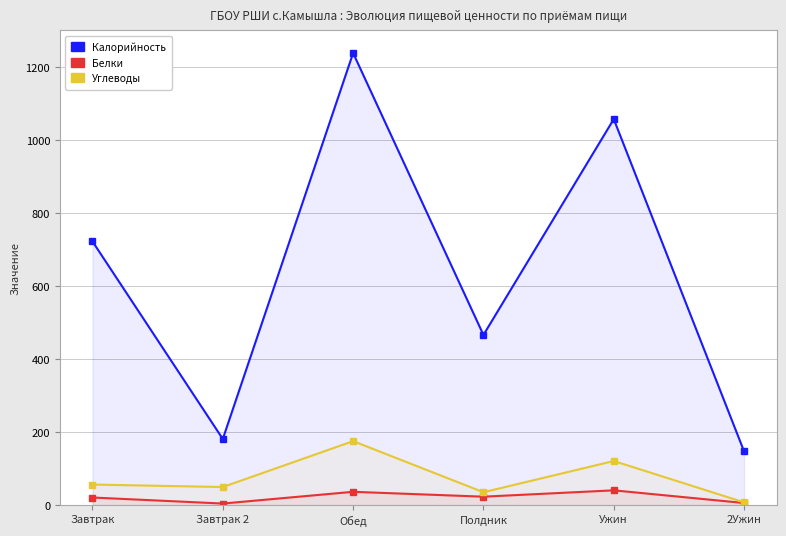

How many values in the Углеводы series are below 56?

3